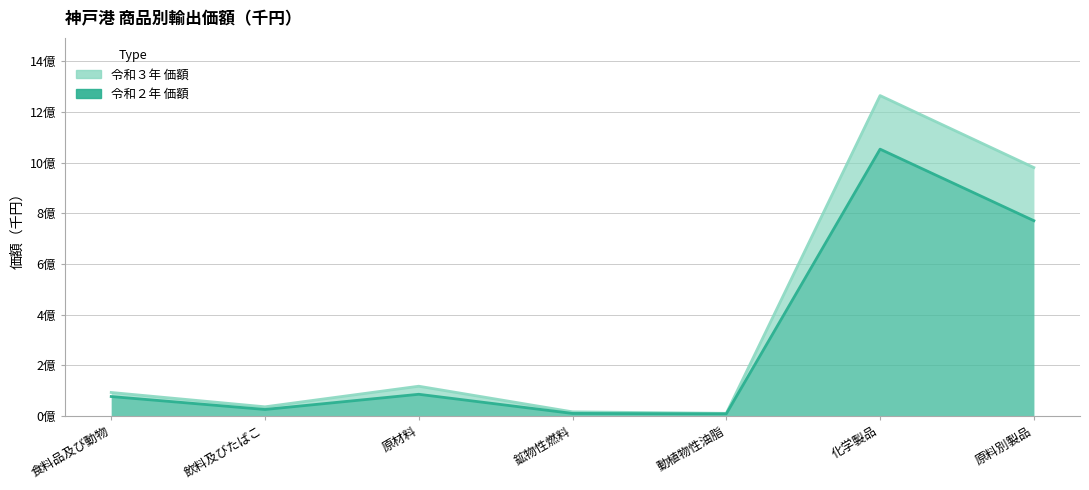

Between 動植物性油脂 and 飲料及びたばこ, which is larger?

飲料及びたばこ